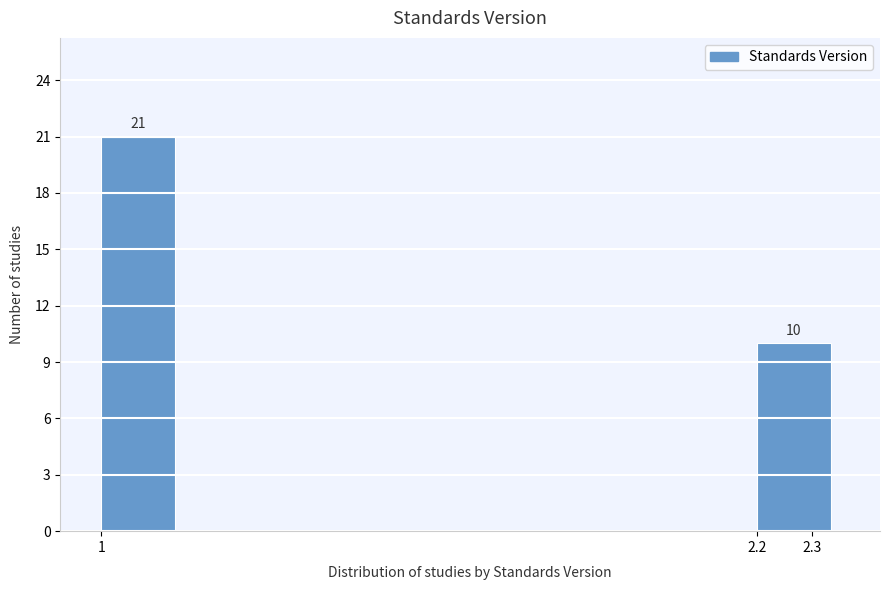

Over which range of the x-axis is the bar tallest?

1.00 to 1.15